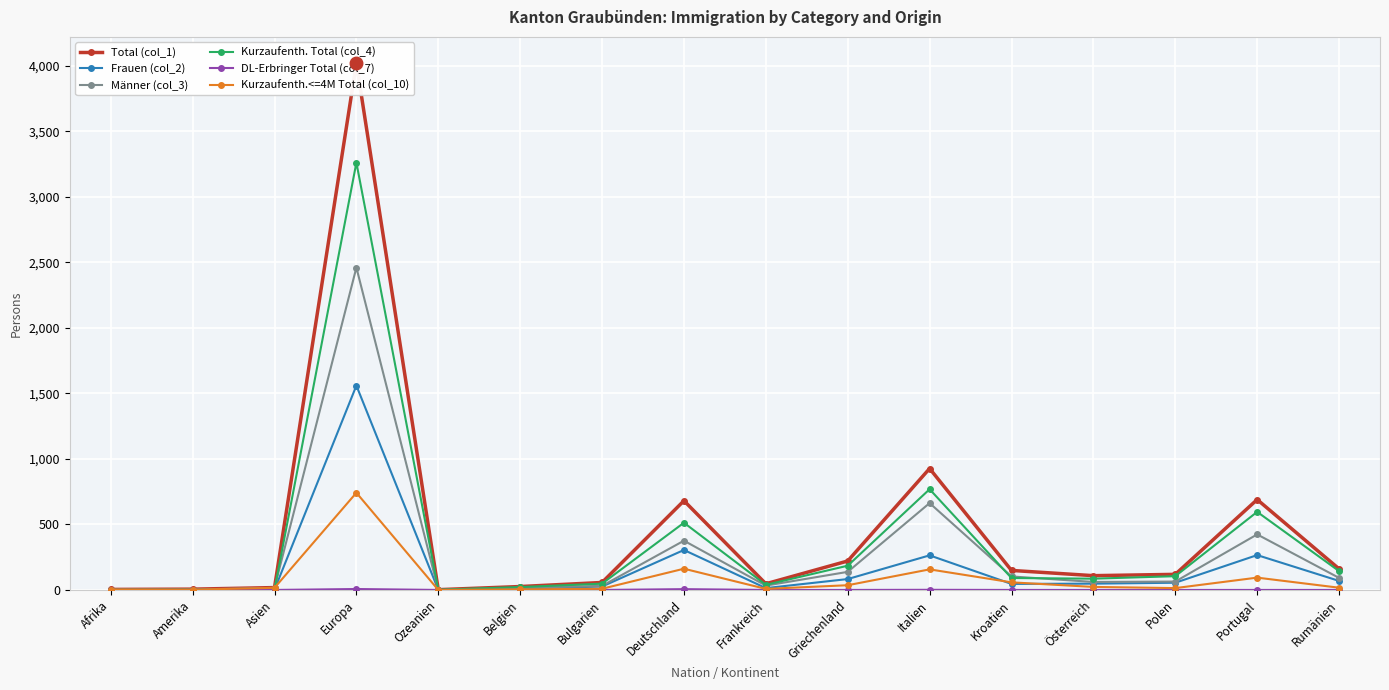

Where is the first local minimum for Kurzaufenth. Total (col_4)?

Ozeanien